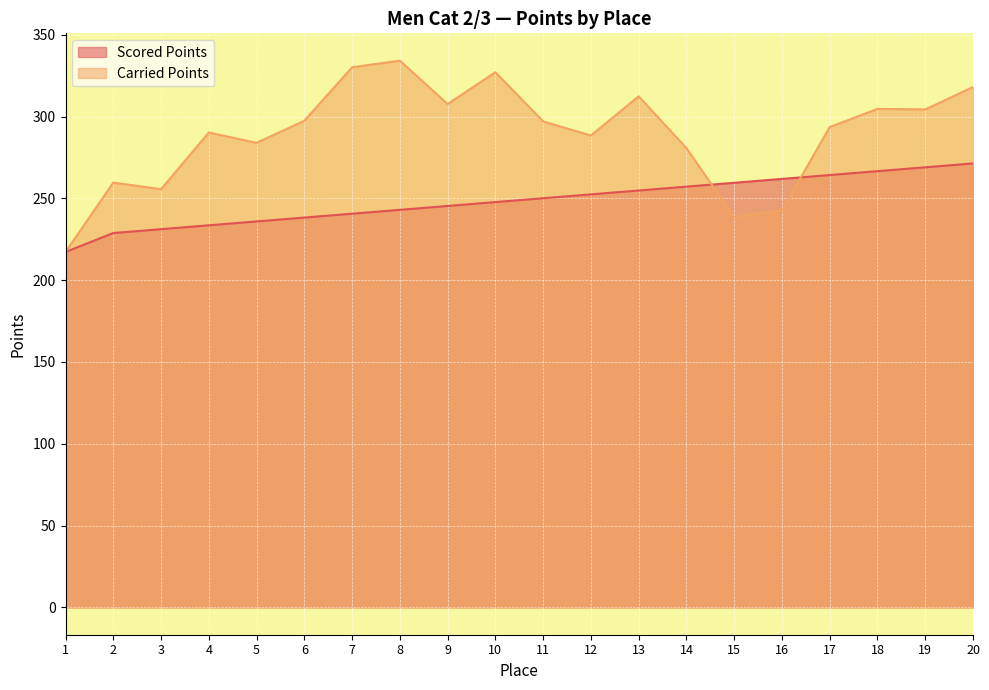

What is the smallest value displayed?

217.3